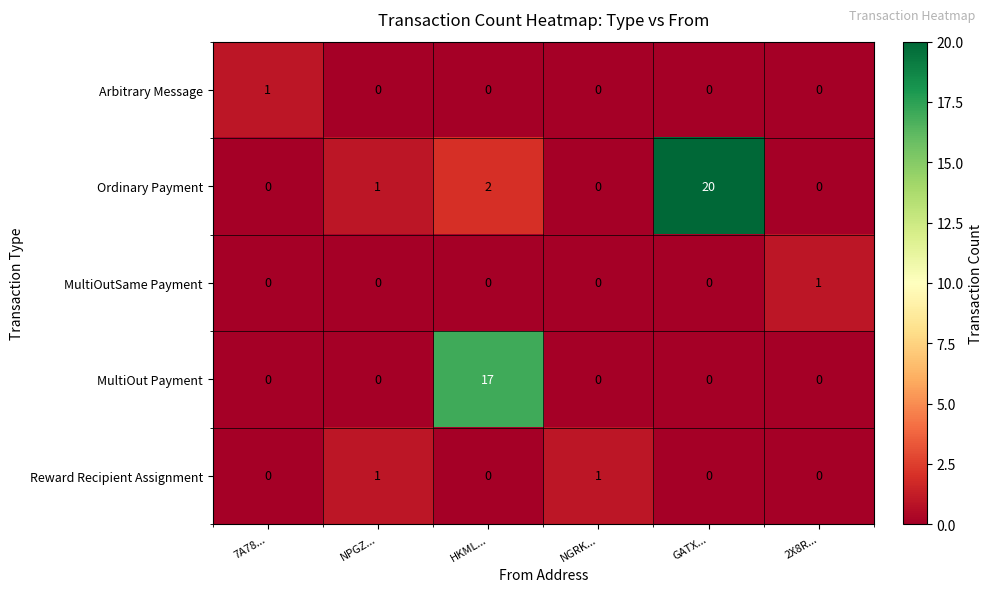

Reading left to right, list all the values displayed in this chart.

Arbitrary Message: 7A78...=1	NPGZ...=0	HKML...=0	NGRK...=0	GATX...=0	2X8R...=0
Ordinary Payment: 7A78...=0	NPGZ...=1	HKML...=2	NGRK...=0	GATX...=20	2X8R...=0
MultiOutSame Payment: 7A78...=0	NPGZ...=0	HKML...=0	NGRK...=0	GATX...=0	2X8R...=1
MultiOut Payment: 7A78...=0	NPGZ...=0	HKML...=17	NGRK...=0	GATX...=0	2X8R...=0
Reward Recipient Assignment: 7A78...=0	NPGZ...=1	HKML...=0	NGRK...=1	GATX...=0	2X8R...=0